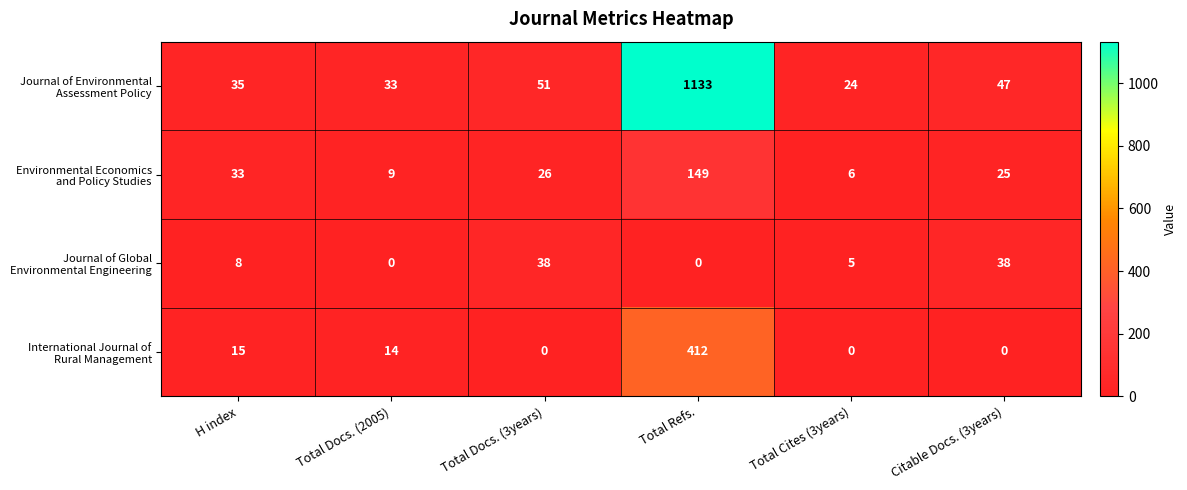

What is the total value across all series at Total Docs. (3years)?

115